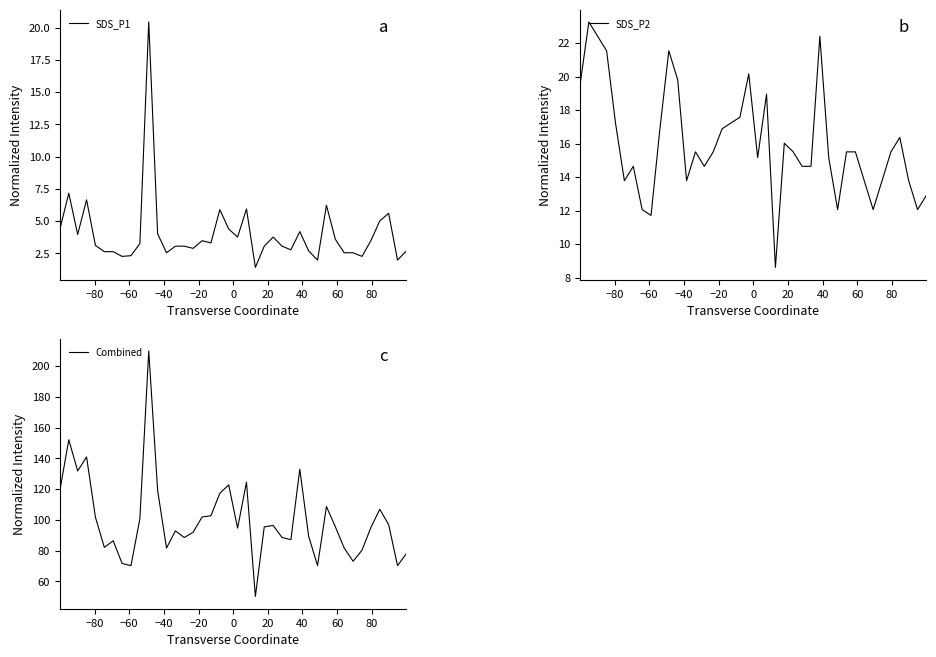

What is the minimum value for SDS_P1?

1.4